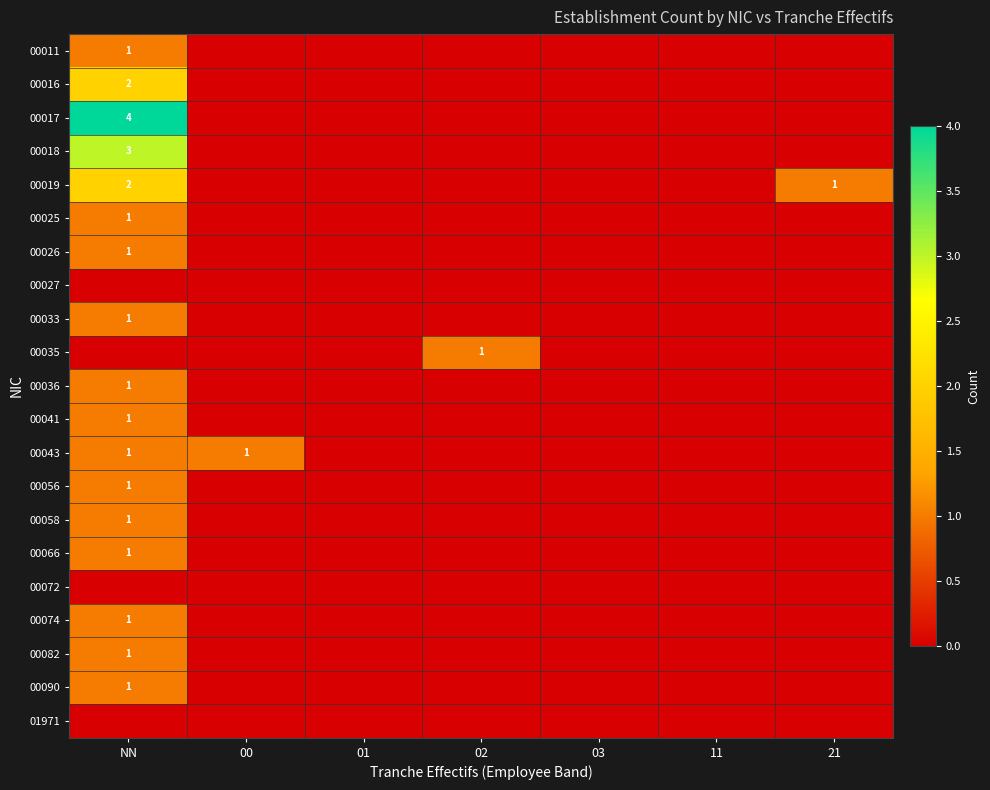

Is it true that 00074 equals 2 at NN?

False